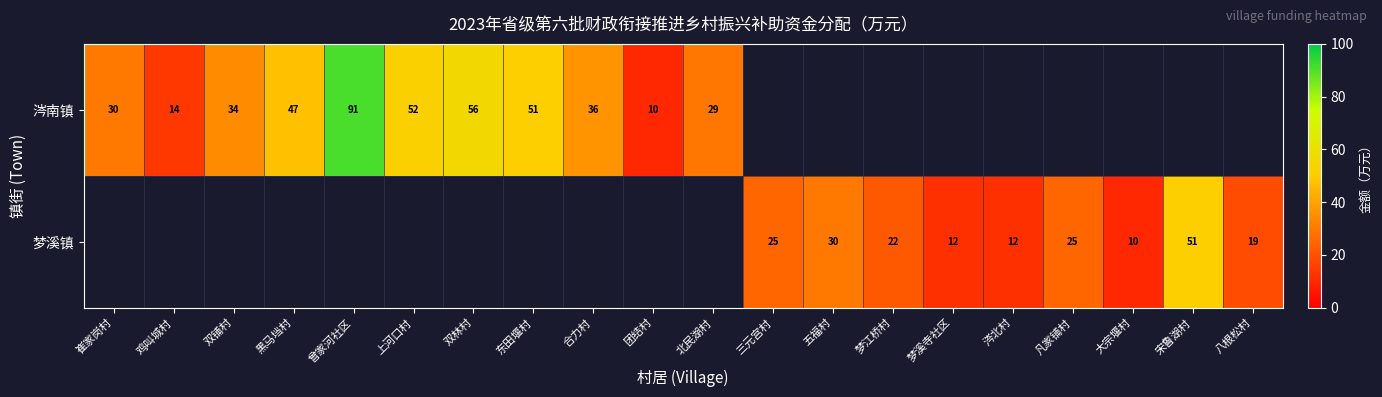

The value of 涔南镇 at 崔家岗村 is 51. True or false?

False